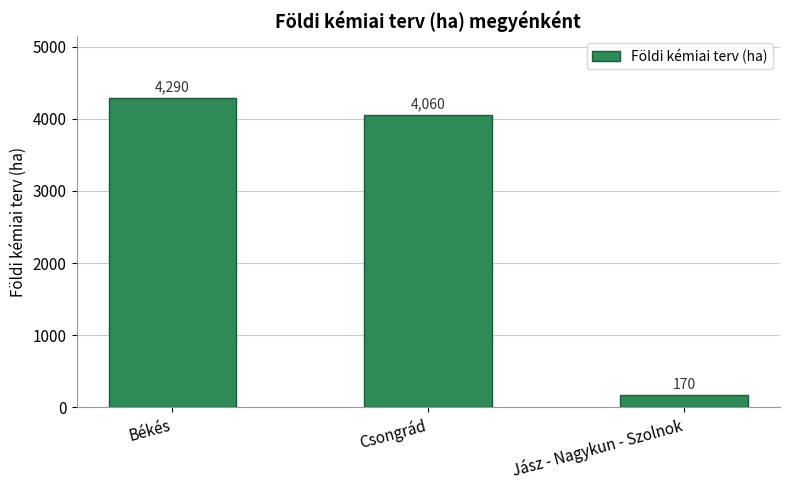

What is the difference between the maximum and minimum values?

4120